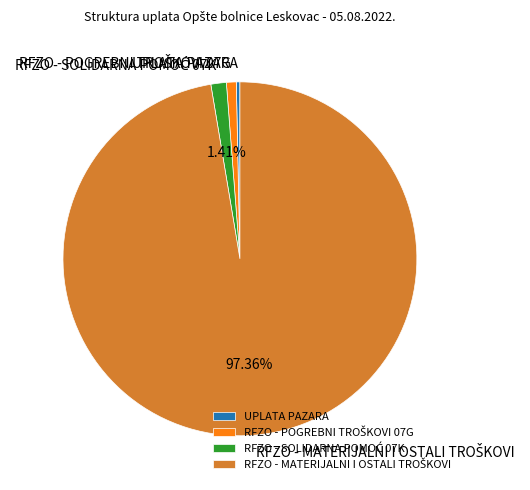

Which slice is the smallest?

UPLATA PAZARA